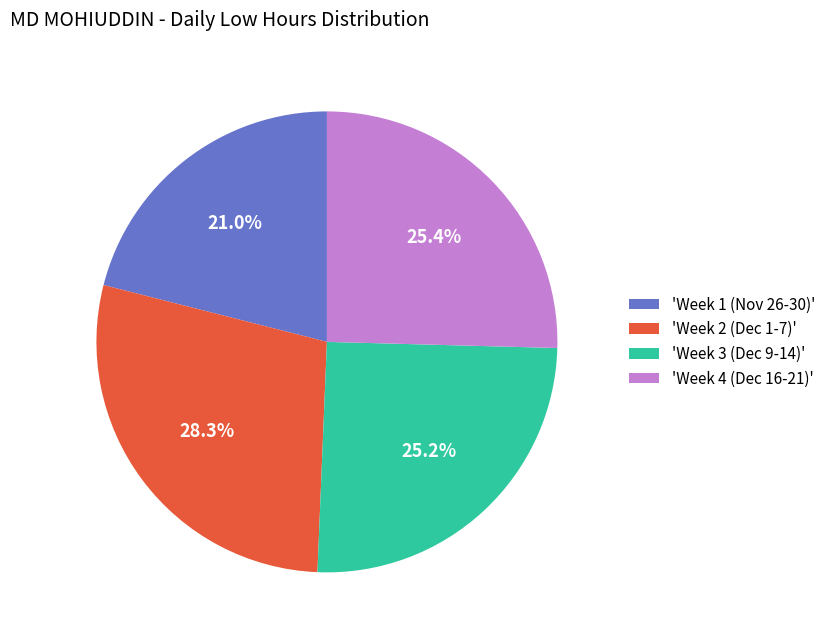

Count the number of slices in the pie.

4